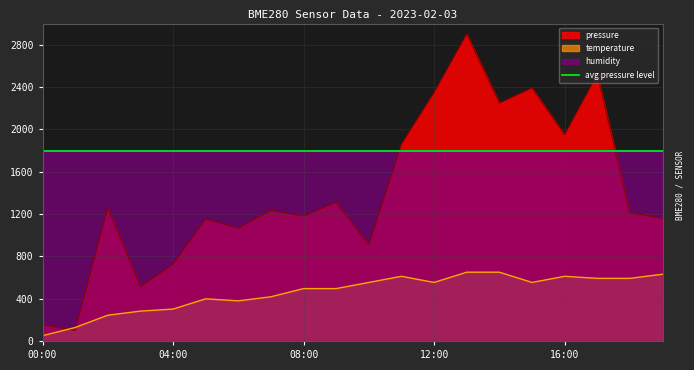

List the series in order of their peak value, highest first.

pressure, avg pressure level, temperature